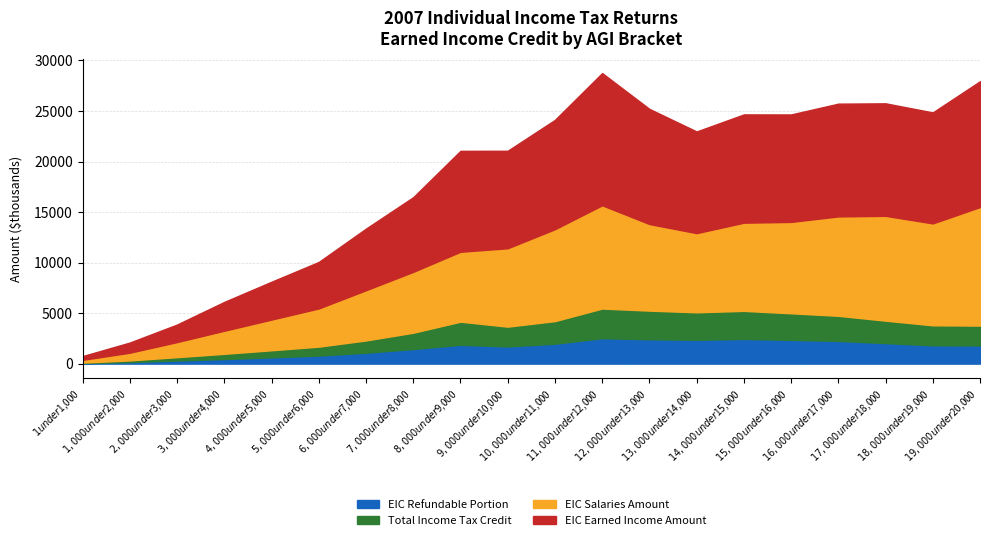

What is the label of the 16th point from the left?

$15,000 under $16,000